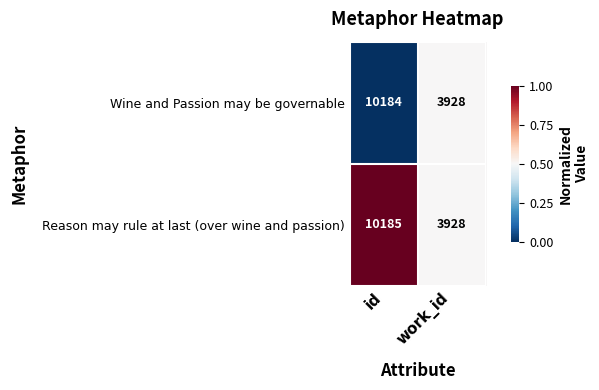

What is the difference between the maximum and minimum values in the Wine and Passion may be governable series?

6256